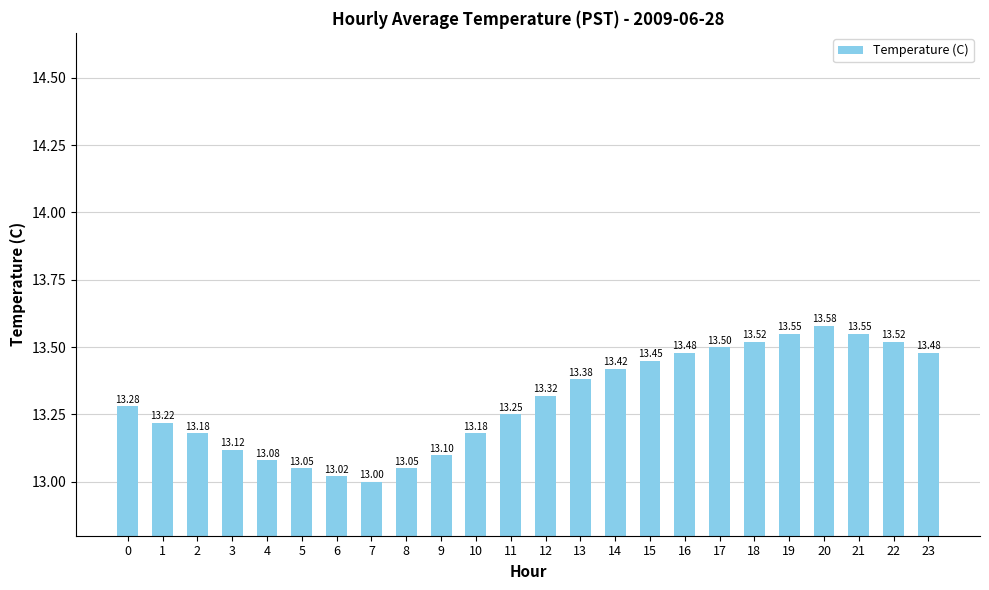

What is the change in value from 7 to 10?

+0.2